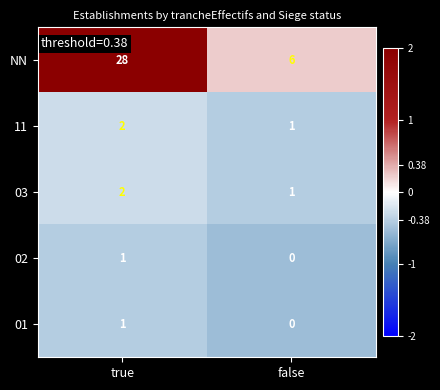

Reading right to left, what are all the values shown in this chart?

NN: false=6	true=28
11: false=1	true=2
03: false=1	true=2
02: false=0	true=1
01: false=0	true=1